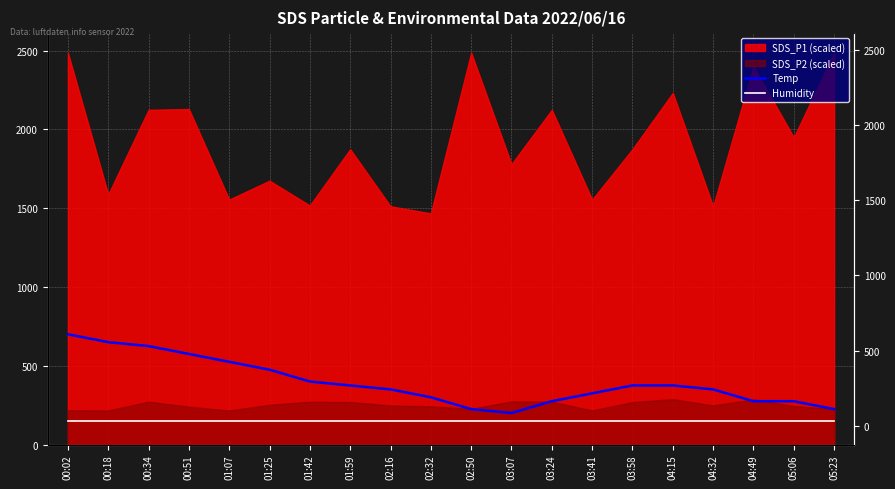

What is the sum of all Temp values?

7875.0